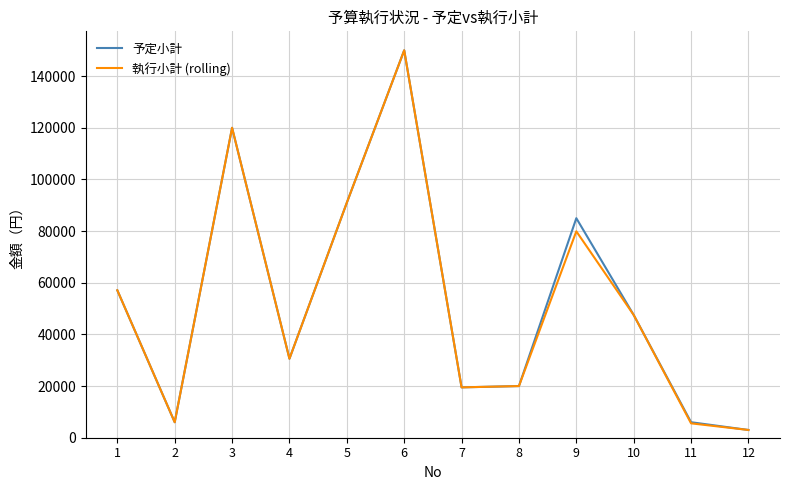

What is the total value across all series at 1?

114160